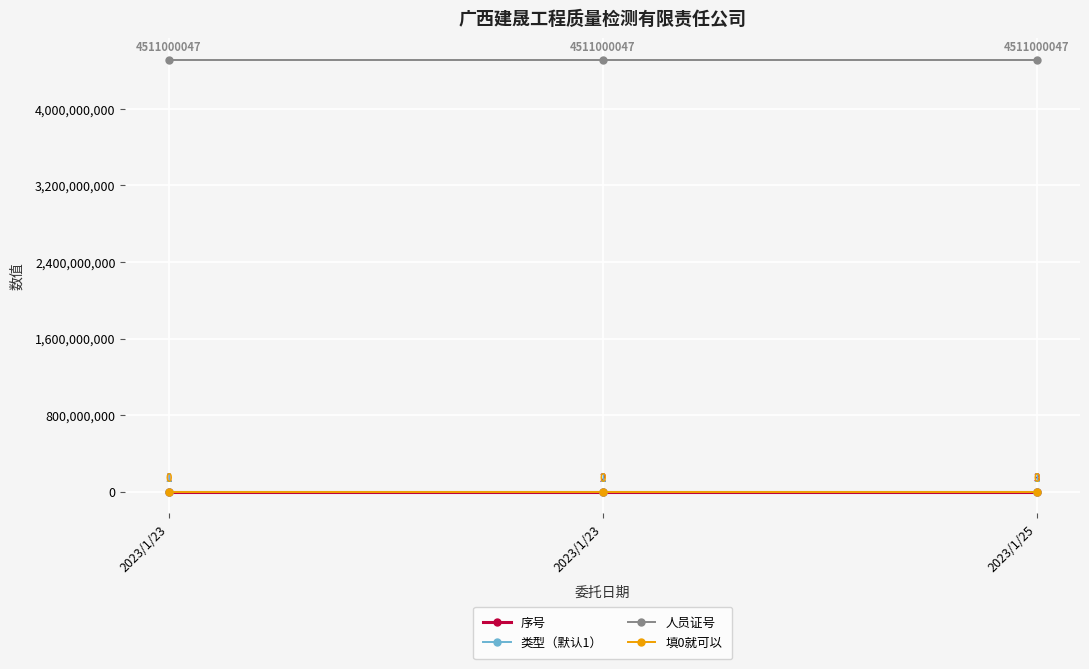

Reading left to right, extract all data points from this chart.

序号: 1	2	3
类型（默认1）: 1	1	1
人员证号: 4511000047	4511000047	4511000047
填0就可以: 0	0	0